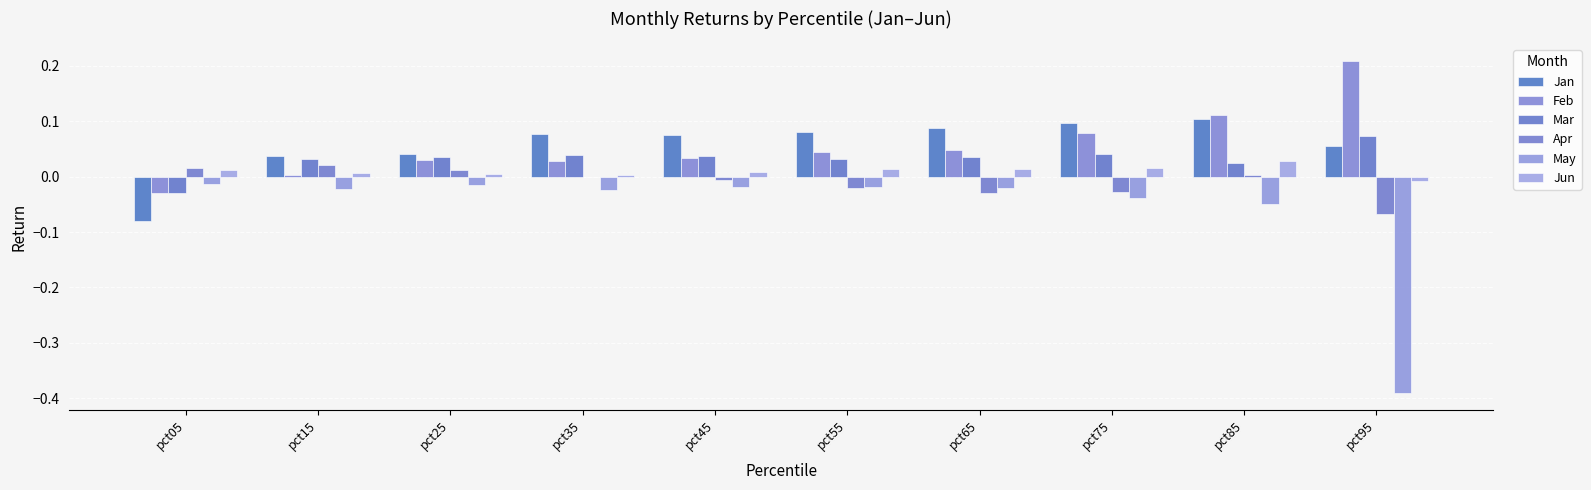

Reading left to right, extract all data points from this chart.

Jan: pct05=-0.1	pct15=0.0	pct25=0.0	pct35=0.1	pct45=0.1	pct55=0.1	pct65=0.1	pct75=0.1	pct85=0.1	pct95=0.1
Feb: pct05=-0.0	pct15=0.0	pct25=0.0	pct35=0.0	pct45=0.0	pct55=0.0	pct65=0.0	pct75=0.1	pct85=0.1	pct95=0.2
Mar: pct05=-0.0	pct15=0.0	pct25=0.0	pct35=0.0	pct45=0.0	pct55=0.0	pct65=0.0	pct75=0.0	pct85=0.0	pct95=0.1
Apr: pct05=0.0	pct15=0.0	pct25=0.0	pct35=-0.0	pct45=-0.0	pct55=-0.0	pct65=-0.0	pct75=-0.0	pct85=0.0	pct95=-0.1
May: pct05=-0.0	pct15=-0.0	pct25=-0.0	pct35=-0.0	pct45=-0.0	pct55=-0.0	pct65=-0.0	pct75=-0.0	pct85=-0.0	pct95=-0.4
Jun: pct05=0.0	pct15=0.0	pct25=0.0	pct35=0.0	pct45=0.0	pct55=0.0	pct65=0.0	pct75=0.0	pct85=0.0	pct95=-0.0